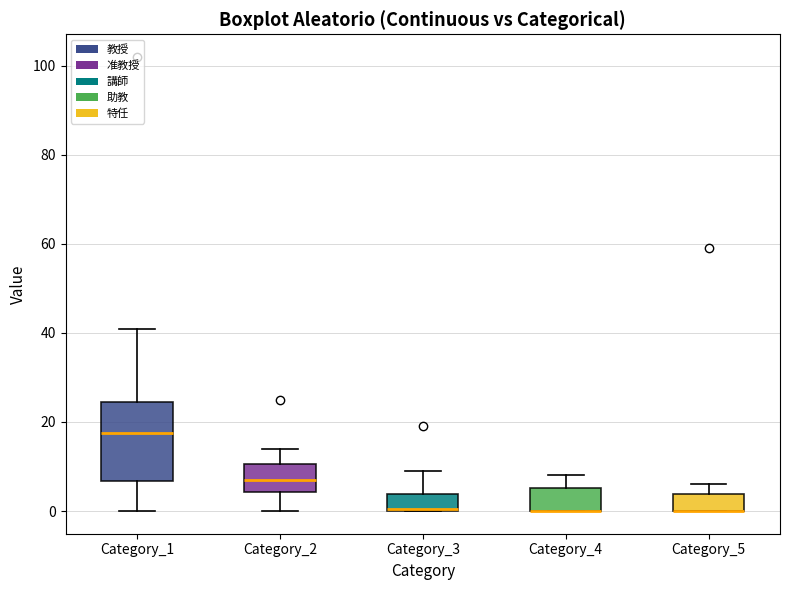

Comparing the boxes themselves (not the whiskers), which one is the tallest?

Category_1